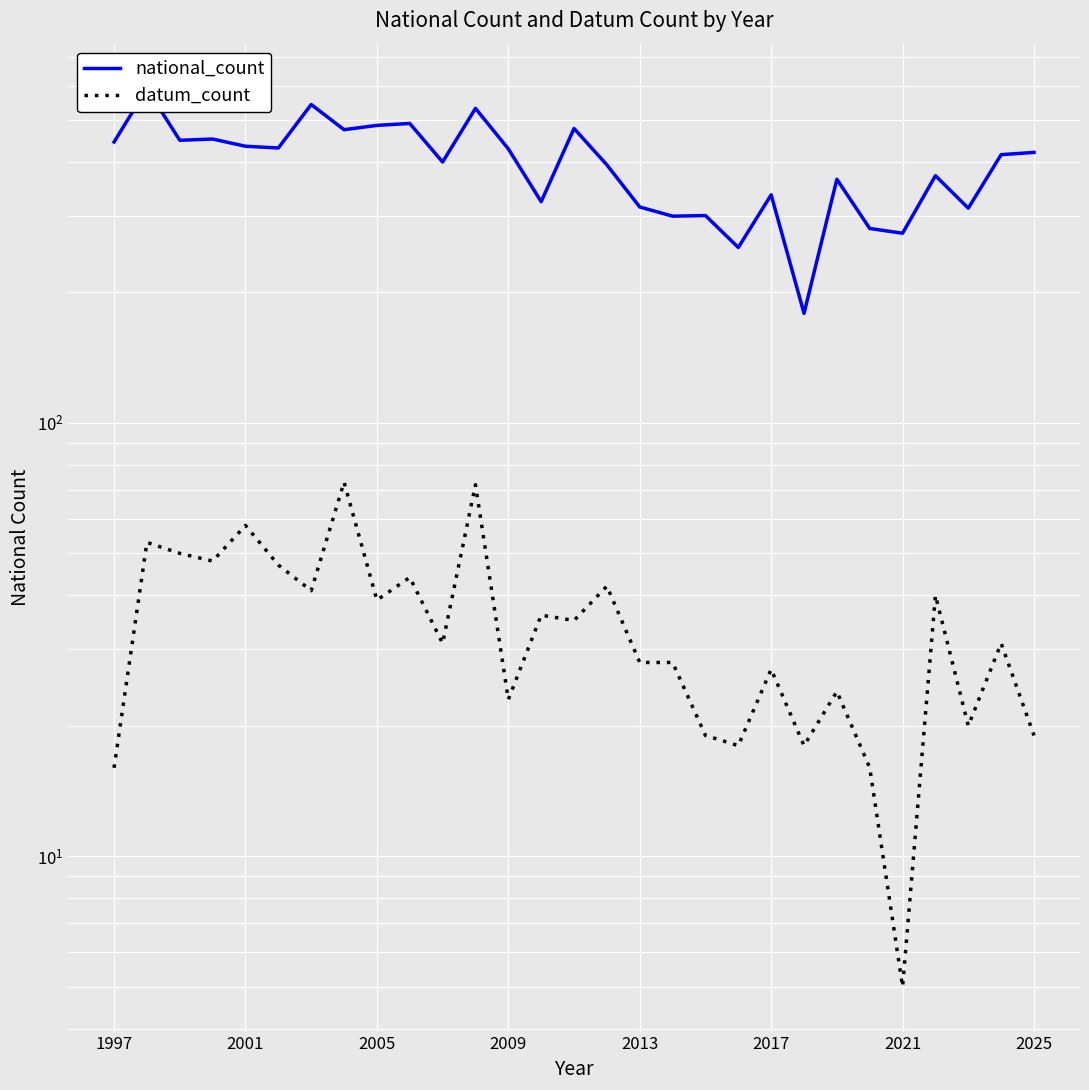

The national_count series shows 803 at 2021. True or false?

False